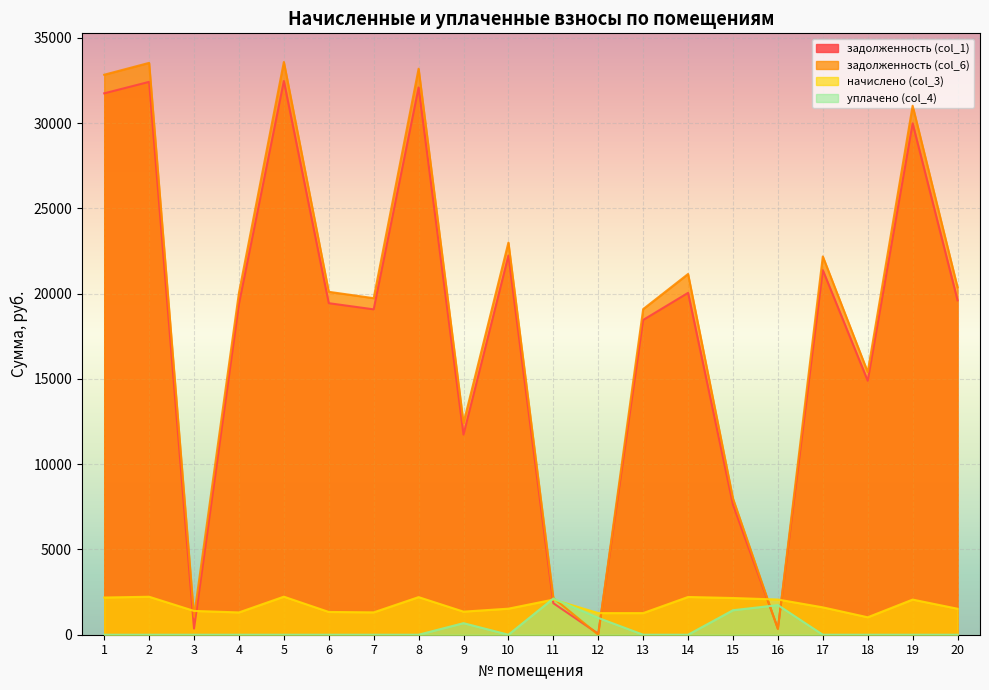

Count the number of data series in this chart.

4